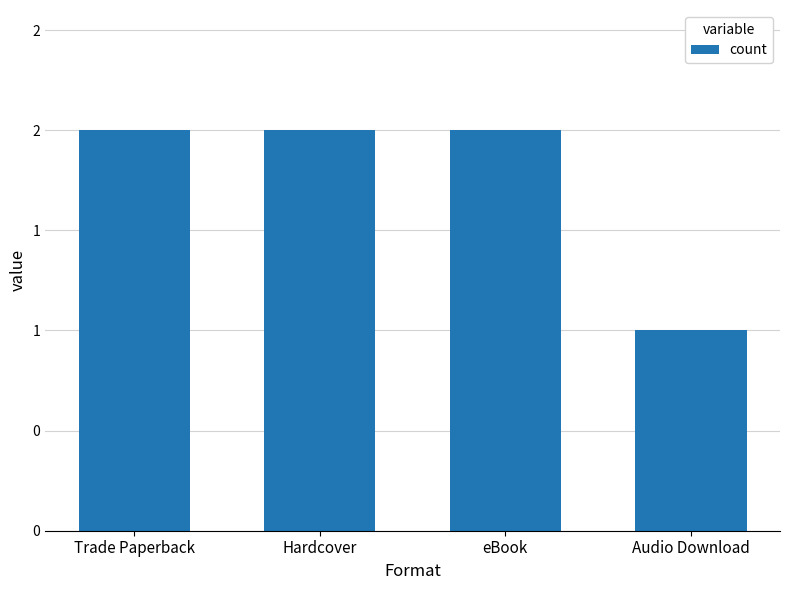

What is the value of the 4th bar from the left?

1